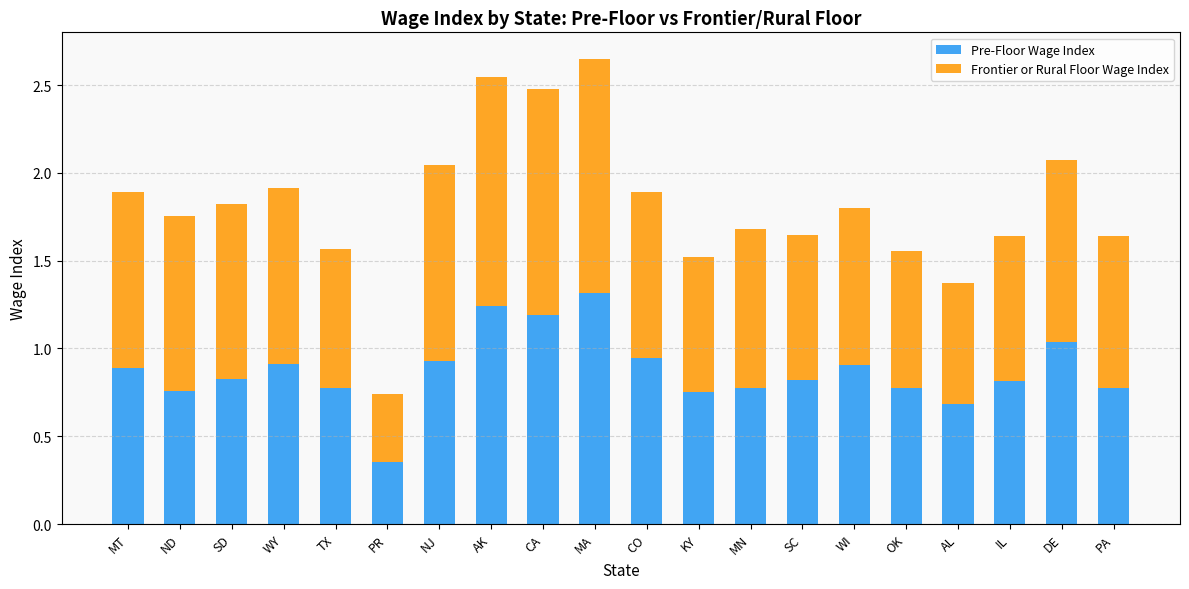

The value of Pre-Floor Wage Index at MN is 0.2. True or false?

False